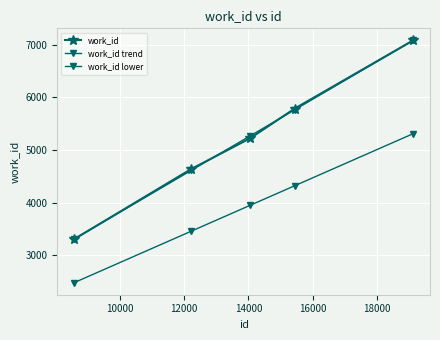

Count the number of data series in this chart.

3